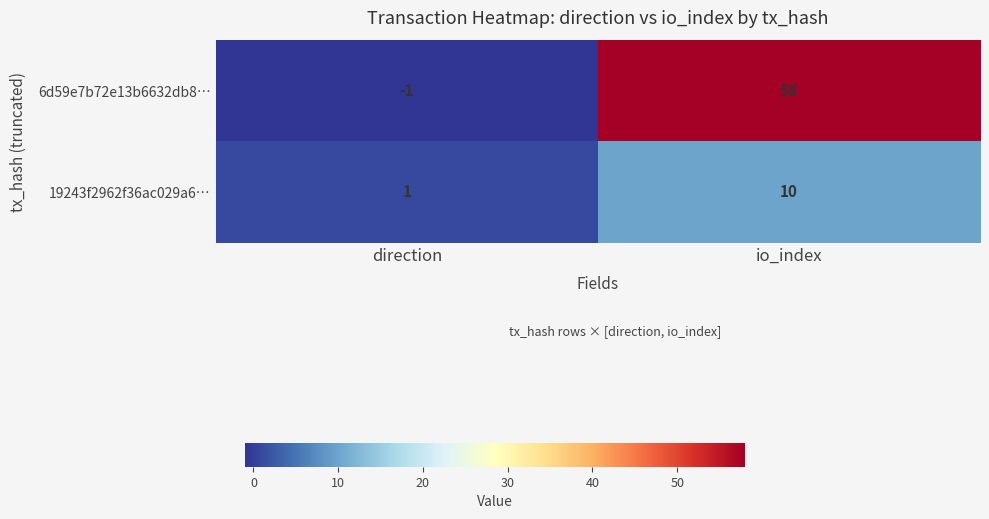

List the series in order of their overall mean, highest first.

6d59e7b72e13b6632db8…, 19243f2962f36ac029a6…